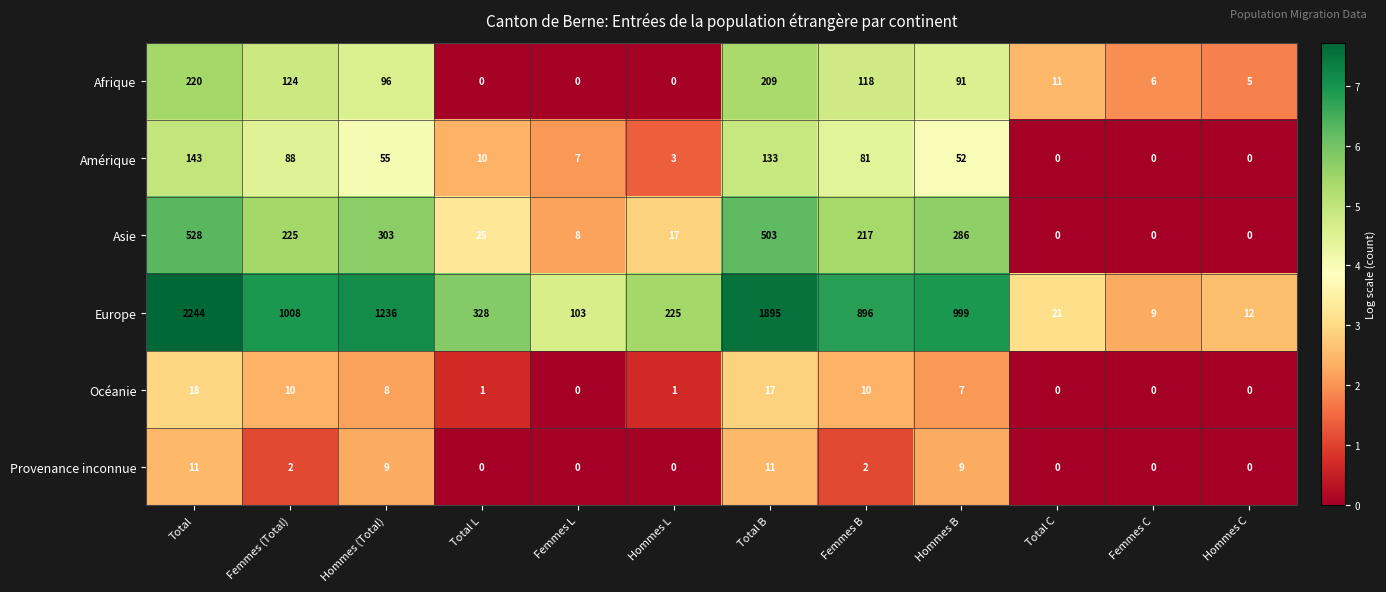

At which label is Europe closest to 1126?

Hommes (Total)